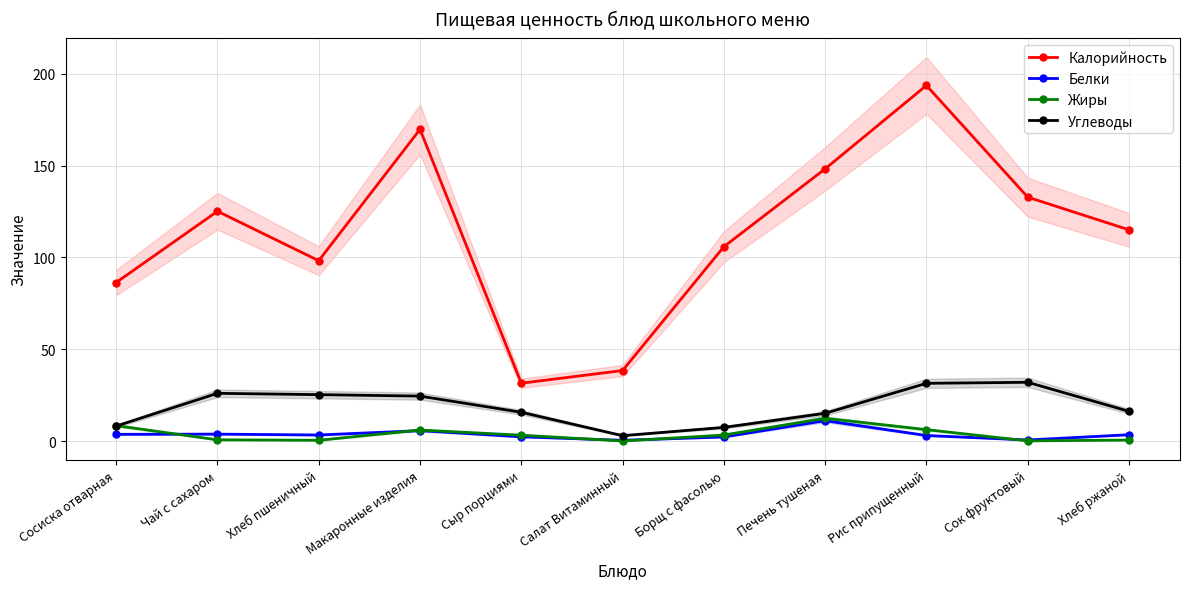

What is the approximate value of Калорийность at Рис припущенный?

193.6